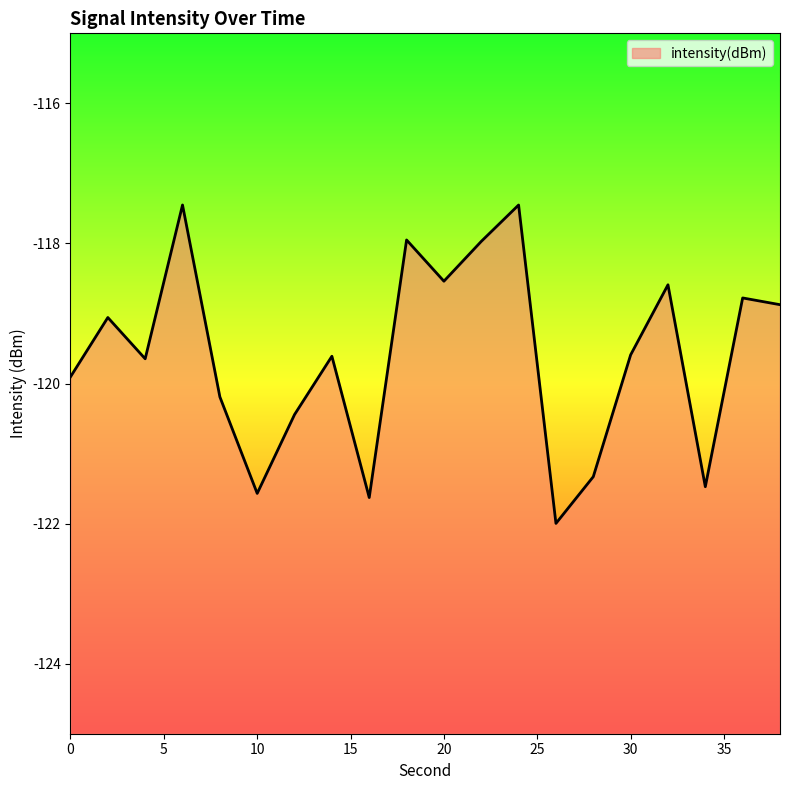

The chart shows a value of -118.9 at 38. True or false?

True